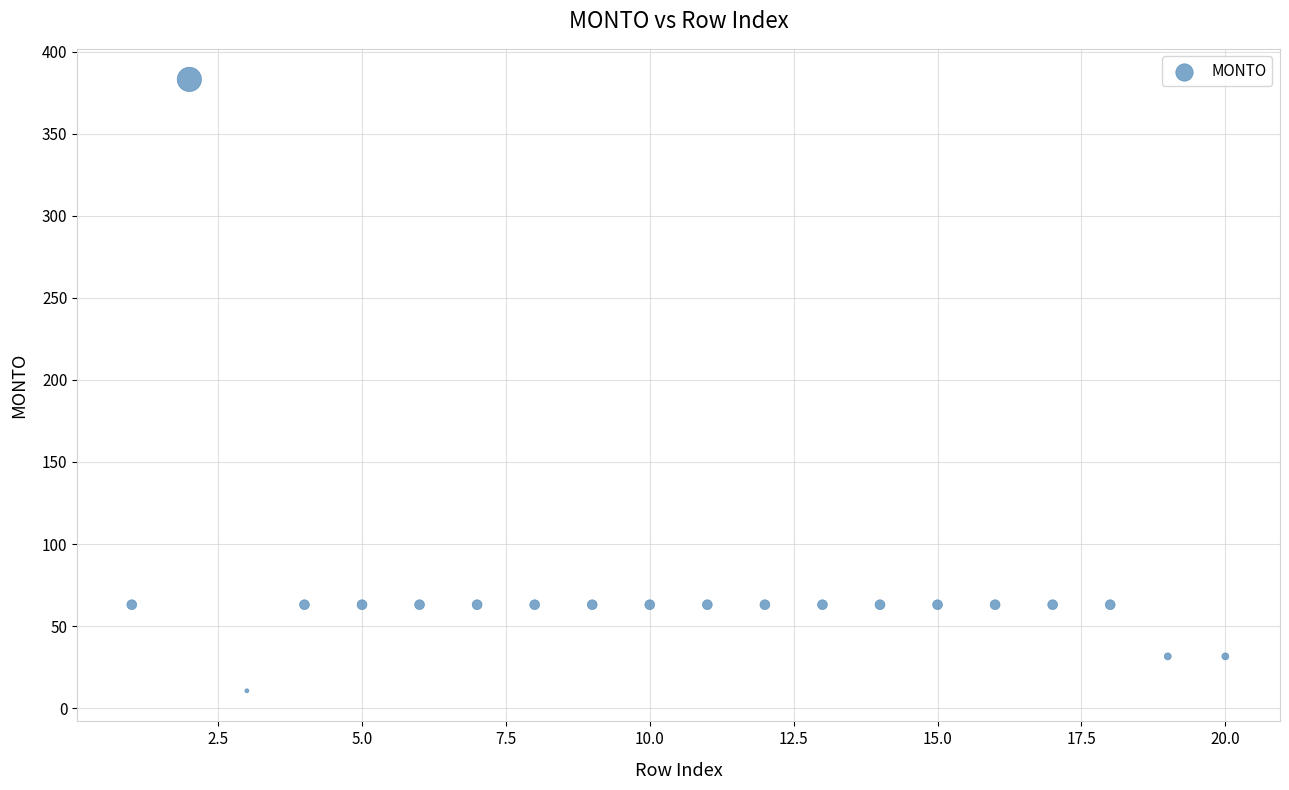

What is the range of X values (max minus min)?

19.0